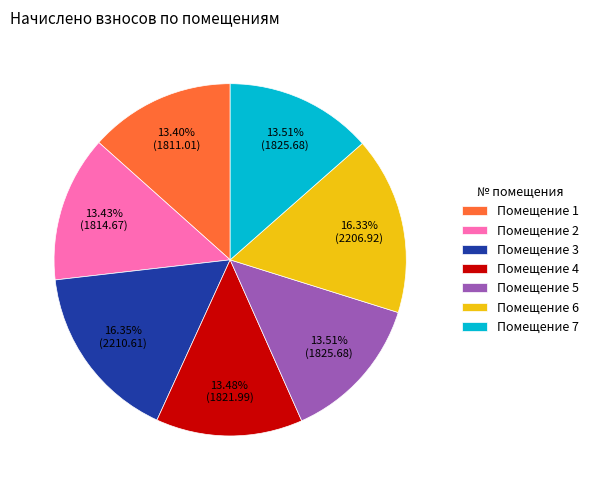

Is there any slice that represents more than half of the pie?

No